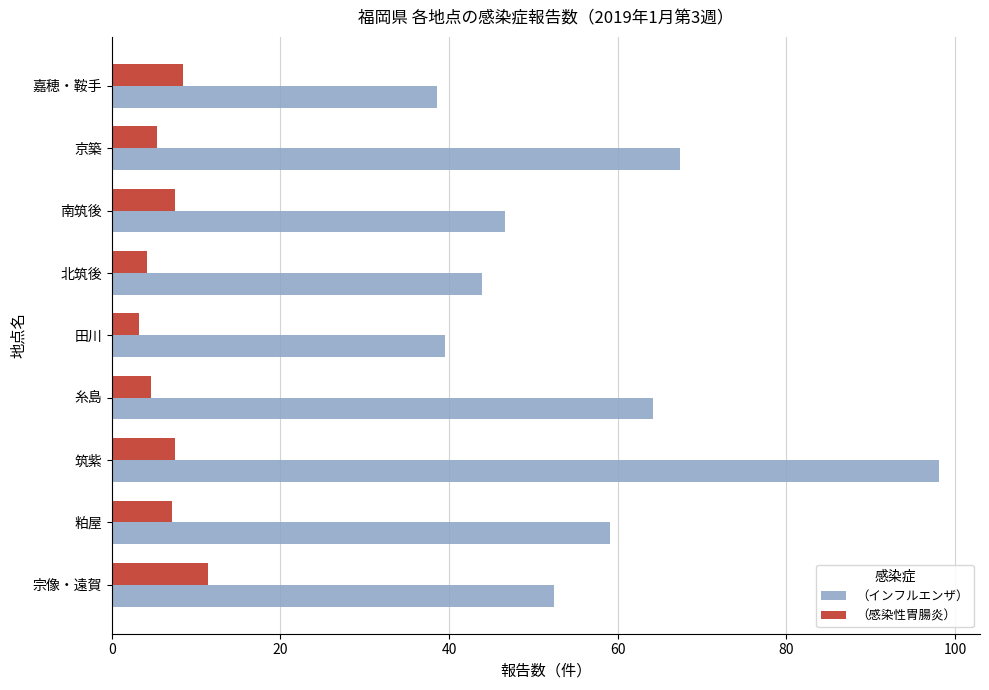

Rank the series at 京築 from highest to lowest value.

（インフルエンザ）, （感染性胃腸炎）